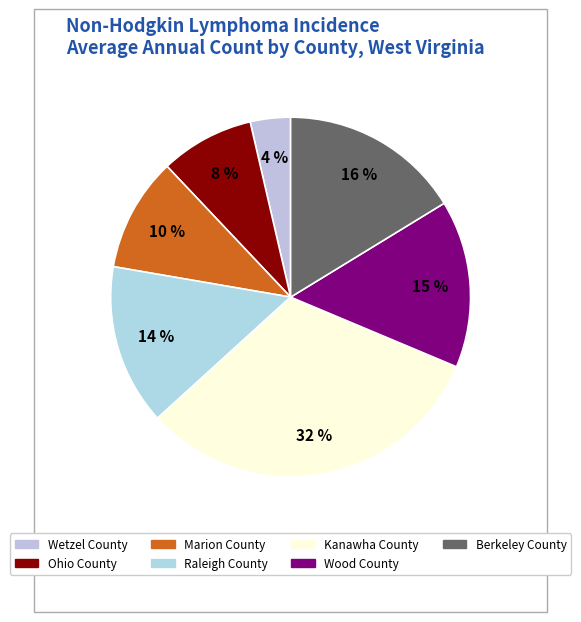

Is there any slice that represents more than half of the pie?

No